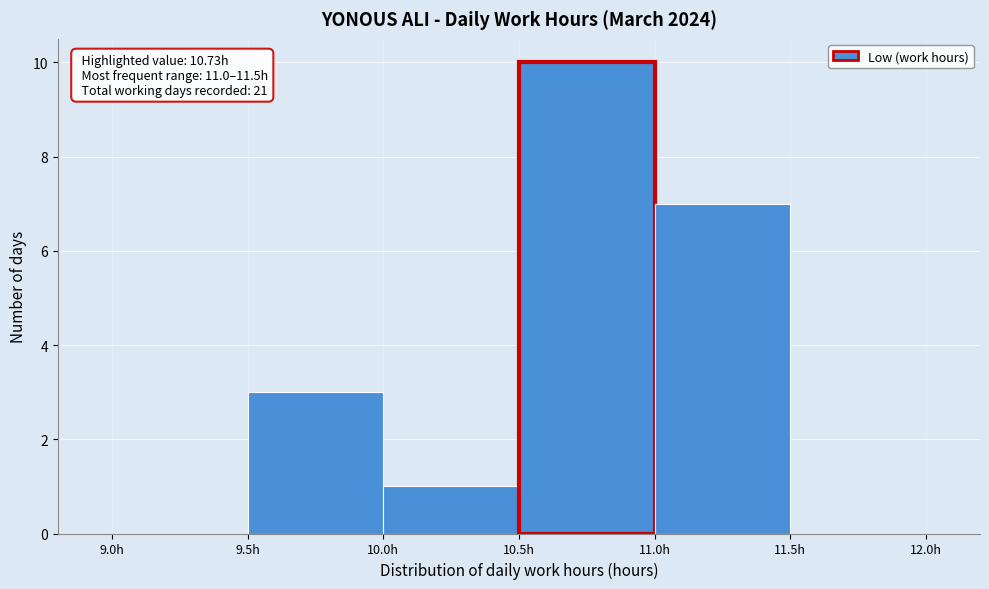

Which range on the x-axis has the tallest bar?

10.5 to 11.0